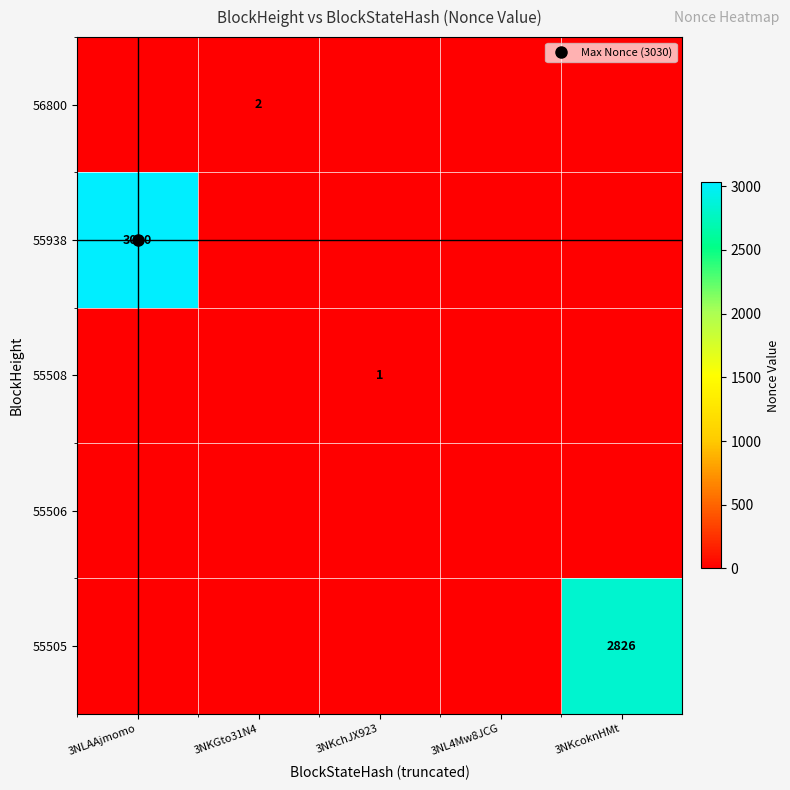

What is the difference between the maximum and minimum values in the 55508 series?

1